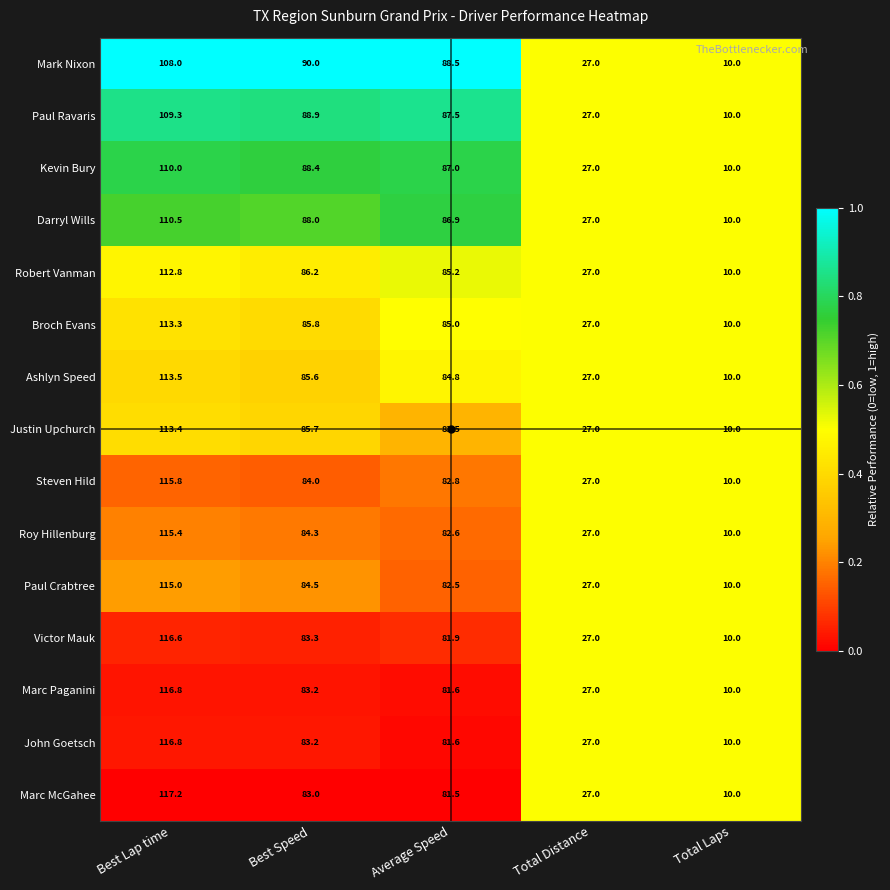

Which series has the largest range (max minus min)?

Marc McGahee